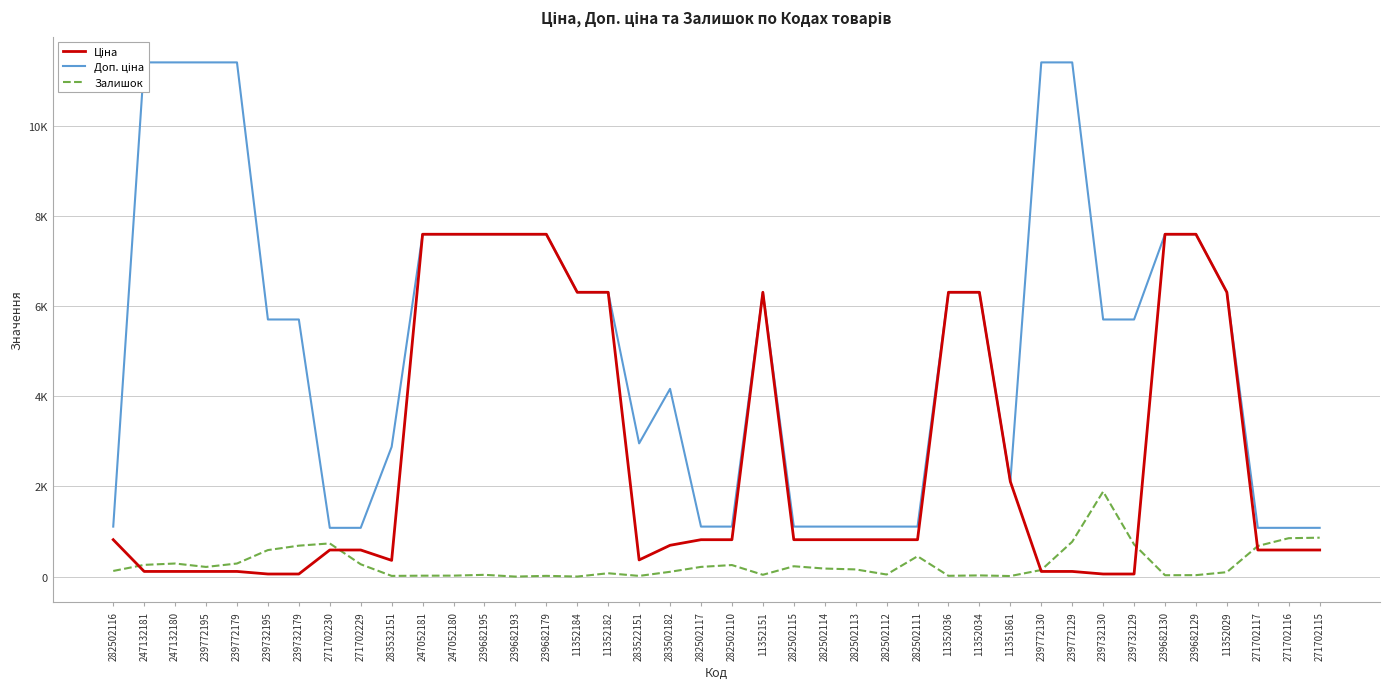

What are all the series names shown in the legend?

Ціна, Доп. ціна, Залишок